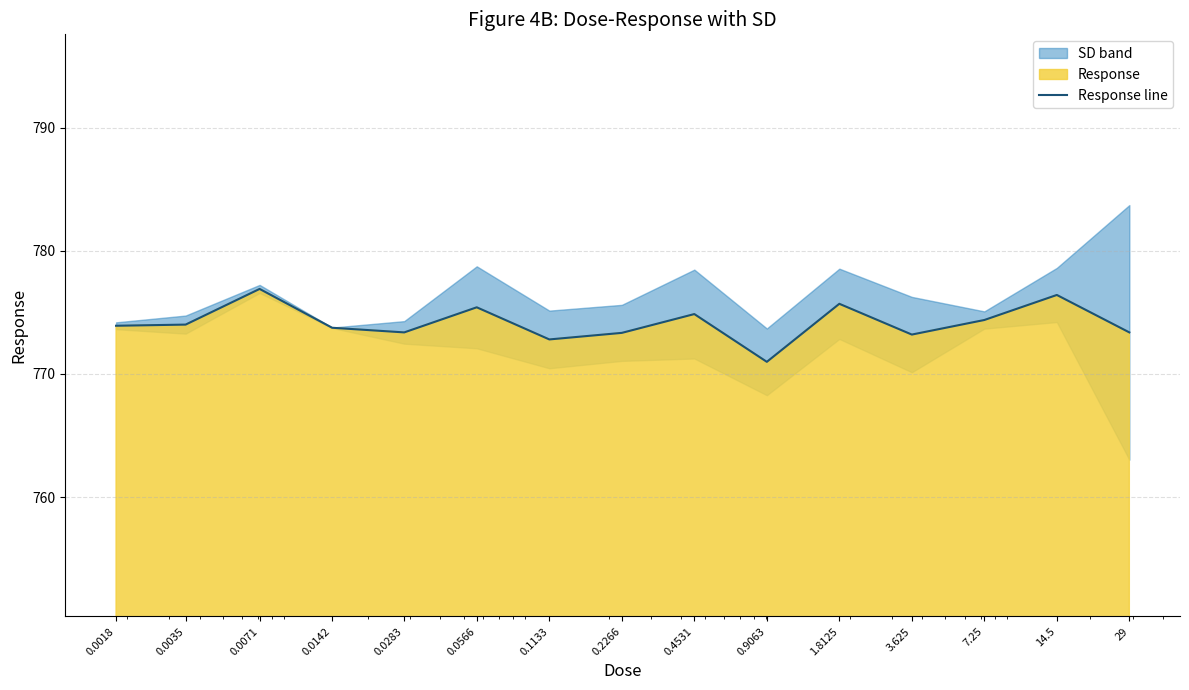

Rank the categories by value from highest to lowest.

0.0071, 14.5, 1.8125, 0.0566, 0.4531, 7.25, 0.0035, 0.0018, 0.0142, 29, 0.0283, 0.2266, 3.625, 0.1133, 0.9063